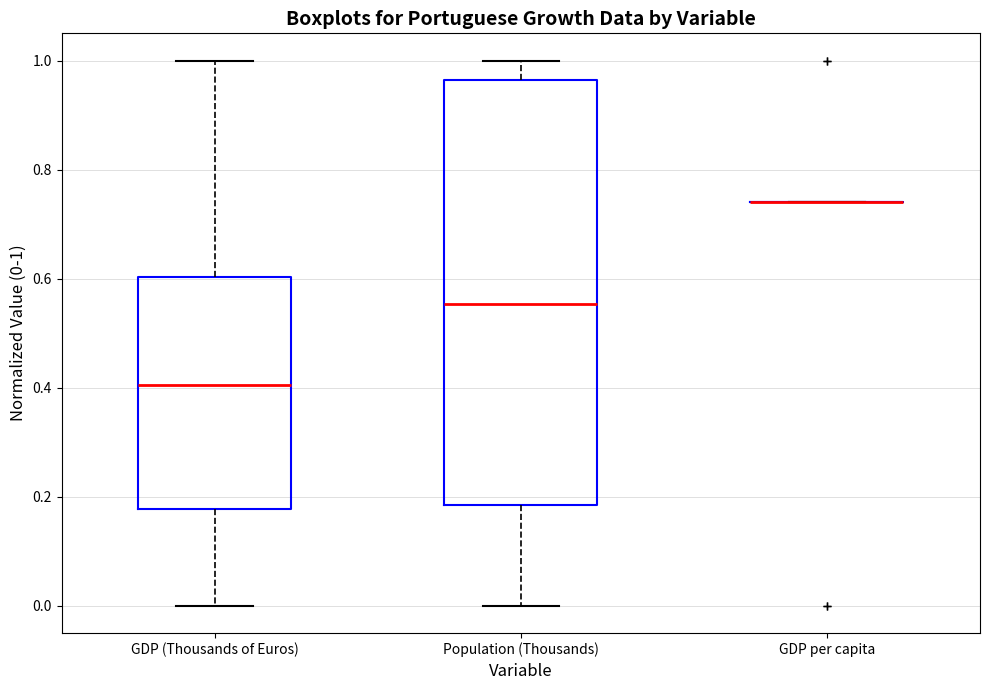

Which box is the tallest, from its lower edge to its upper edge?

Population (Thousands)